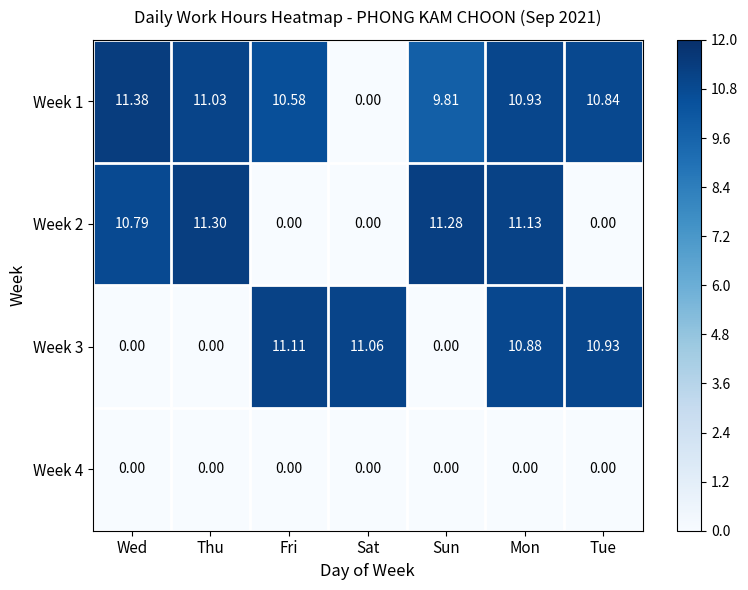

At which label is Week 1 closest to 5?

Sun